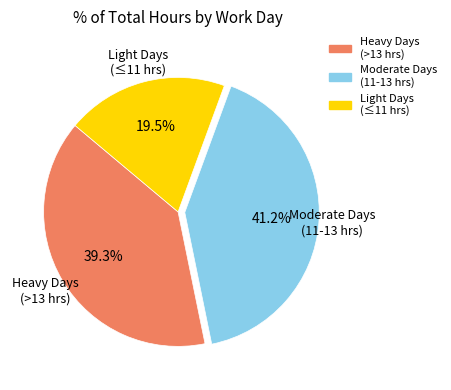

Is there any slice that represents more than half of the pie?

No